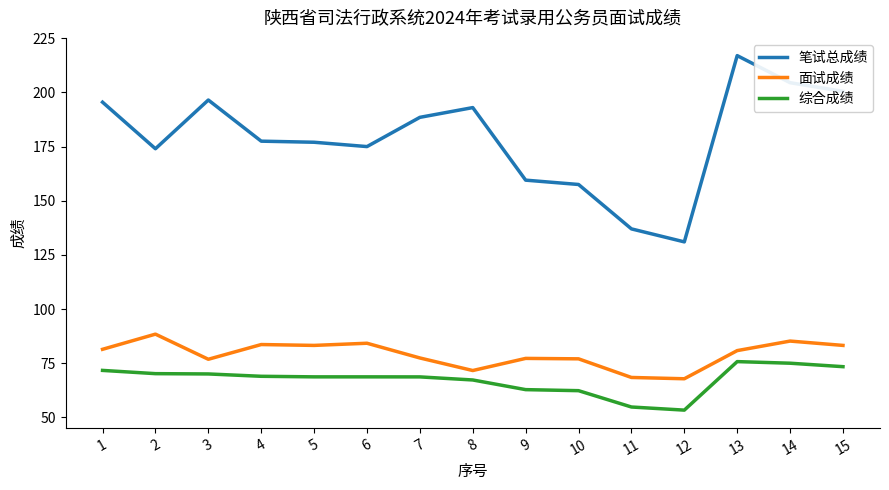

Which series changed the most between 12 and 13?

笔试总成绩